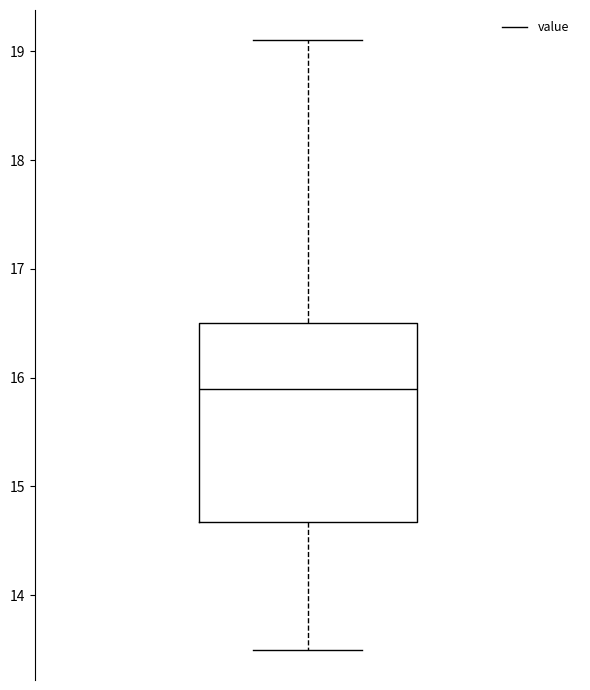

Where does the upper whisker of the box end on the y-axis? The values are not printed on the chart, so give them approximately, as read against the axis.

19.1